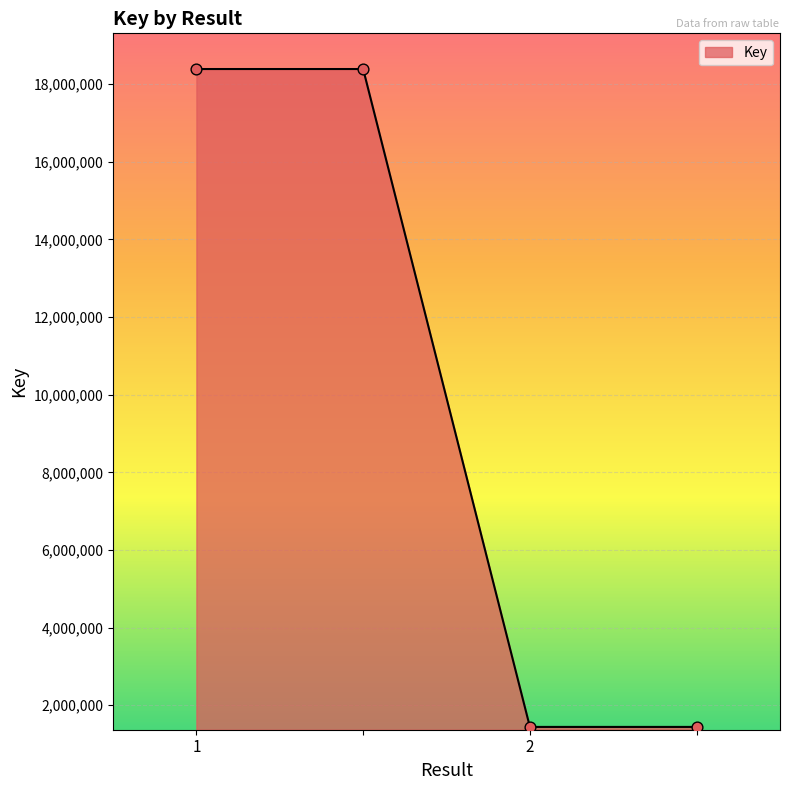

What is the sum of all values?

39658742